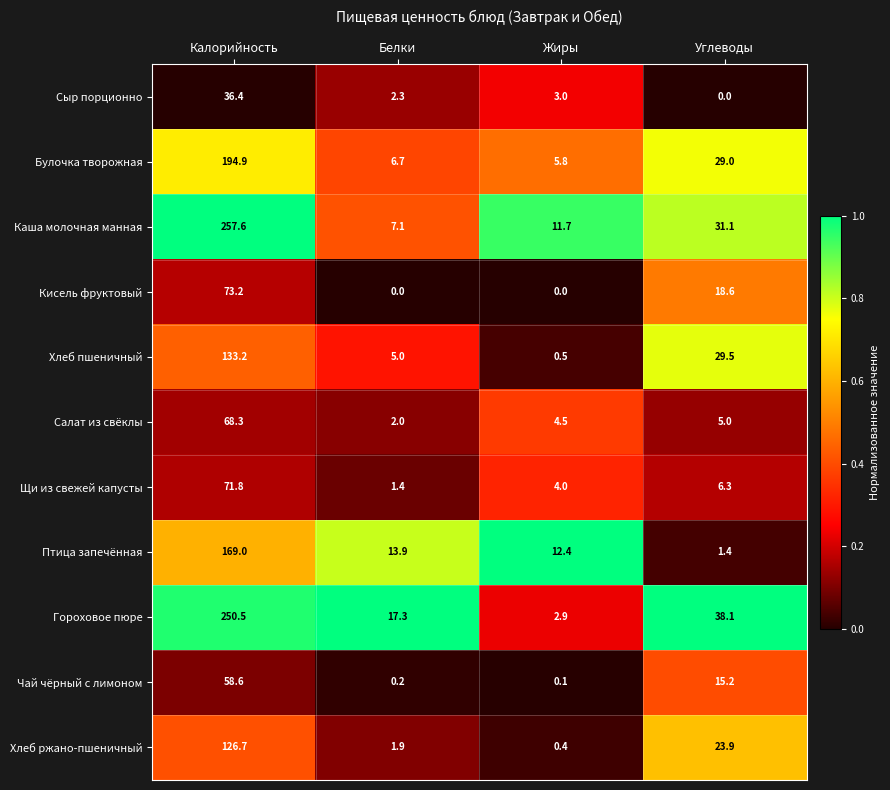

Between Белки and Жиры, which series saw the biggest shift?

Гороховое пюре